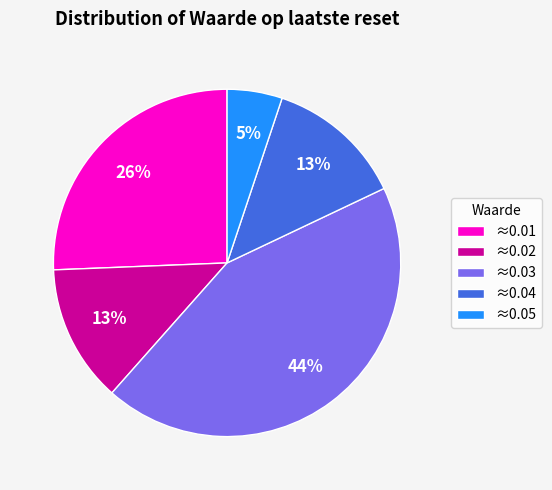

How many segments does this pie chart have?

5